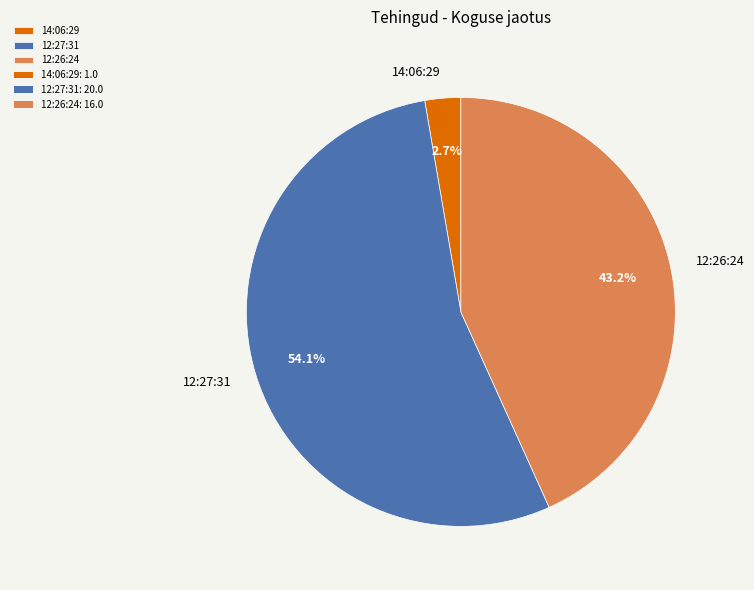

Which category has the biggest portion of the pie?

12:27:31